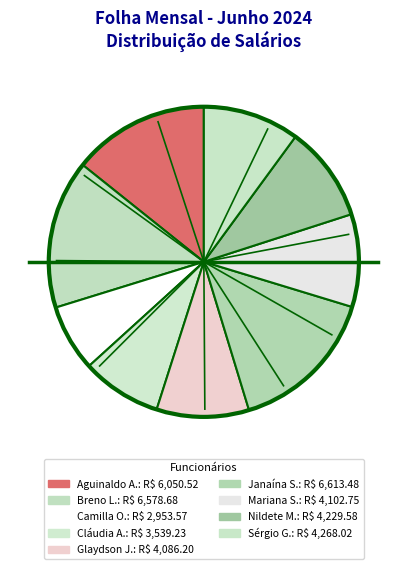

Count the number of slices in the pie.

9